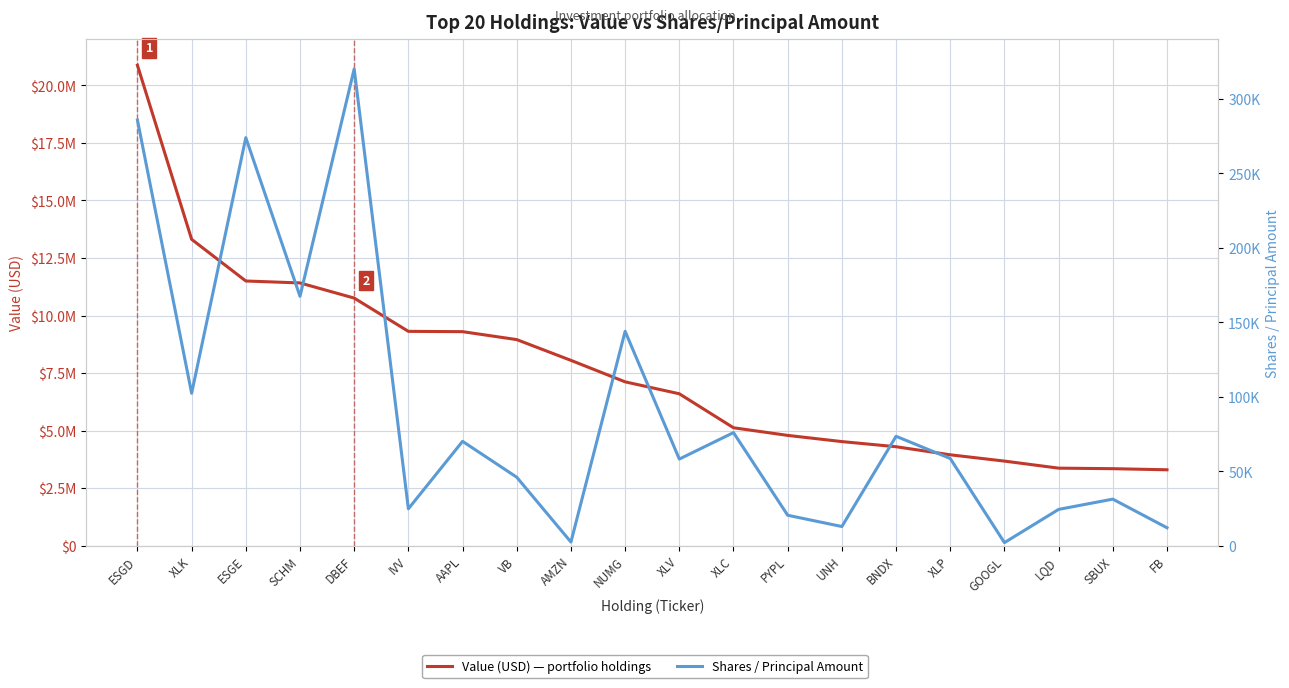

List the series in order of their overall mean, highest first.

Value (USD), Shares / Principal